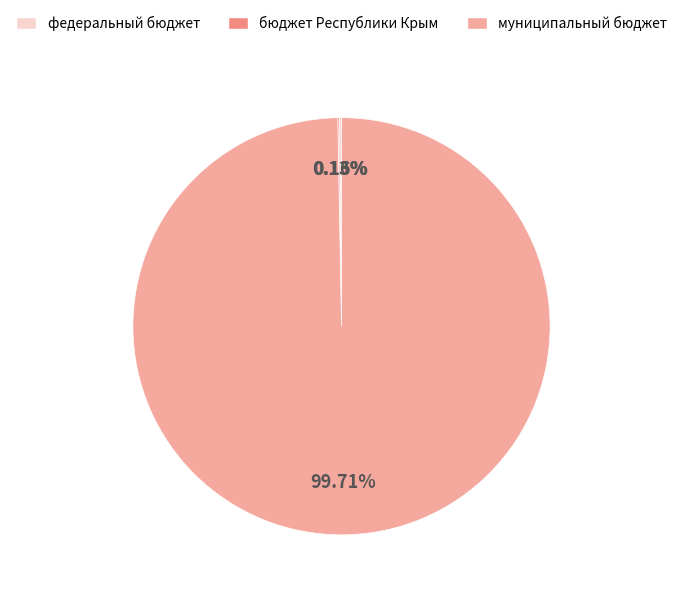

Is there a majority slice in this chart?

Yes